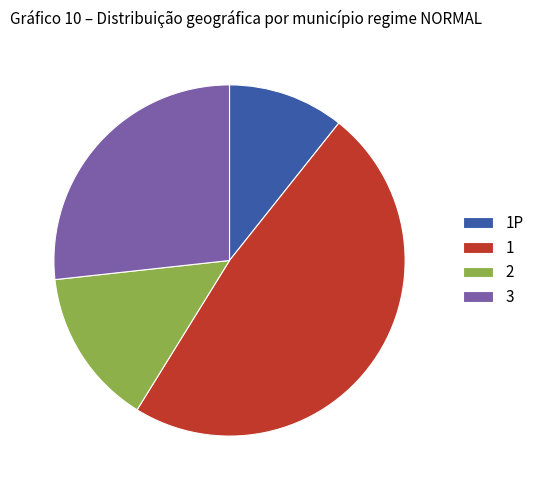

Rank the categories by value from lowest to highest.

1P, 2, 3, 1